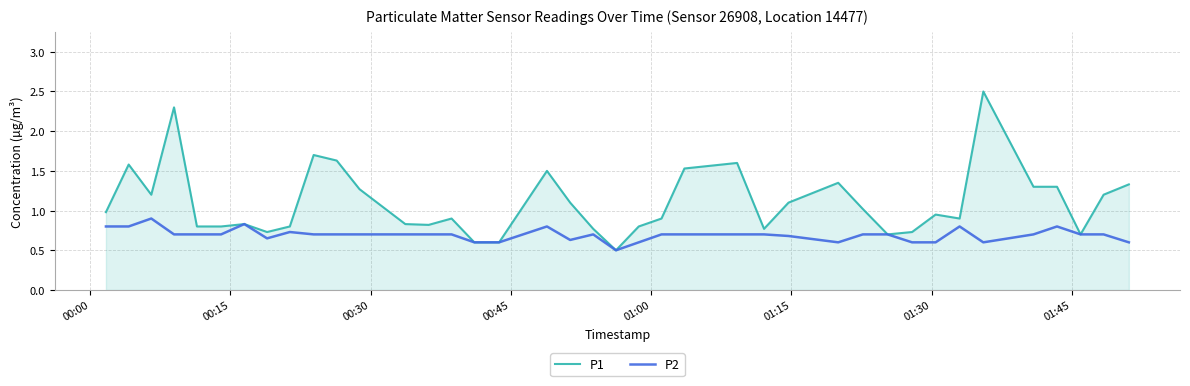

Count the number of categories in the chart.

40